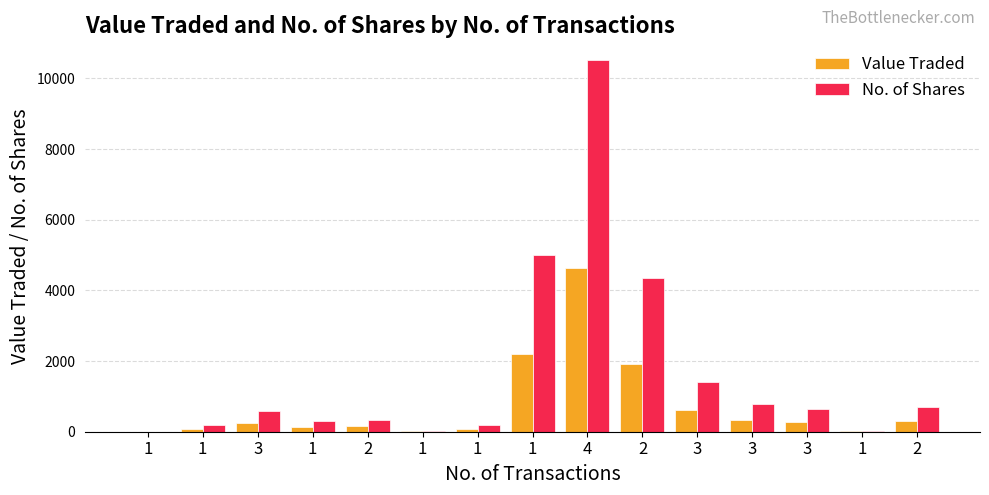

At how many categories does at least one series exceed 5134?

1